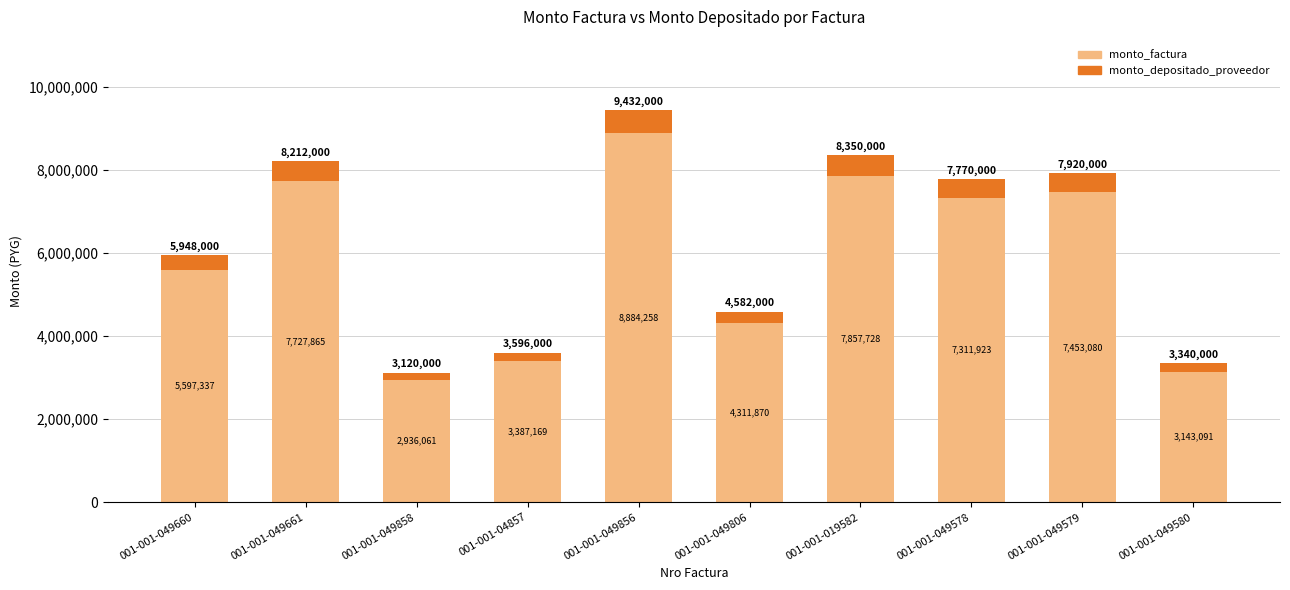

What are all the series names shown in the legend?

monto_factura, monto_depositado_proveedor